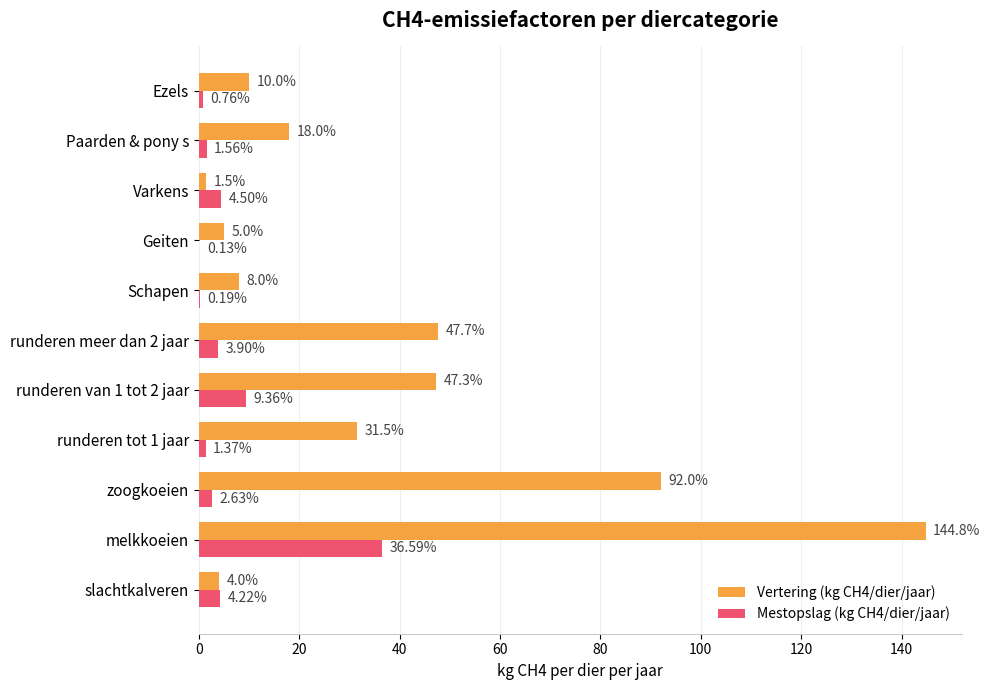

Between zoogkoeien and Paarden & pony s, which series saw the biggest shift?

Vertering (kg CH4/dier/jaar)